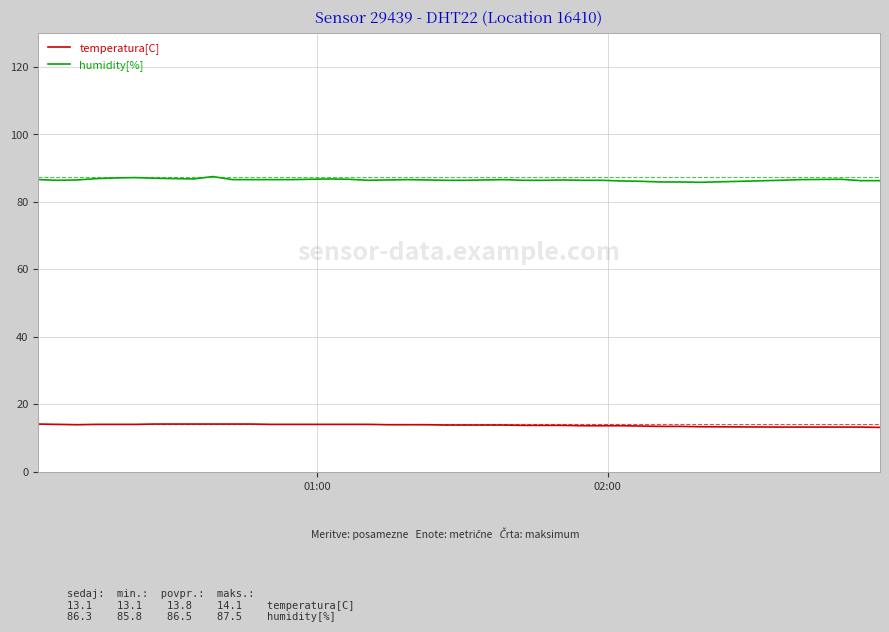

Which series has the largest total across all categories?

humidity[%]